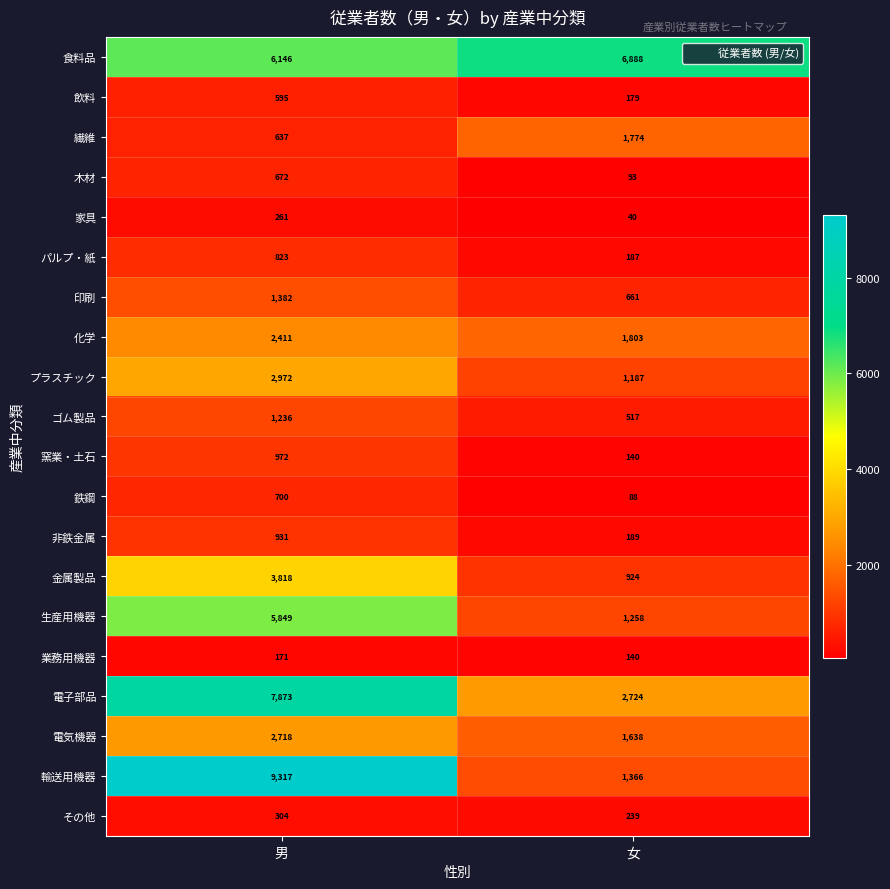

Read the 鉄鋼 value at 男, to the nearest 100.

700